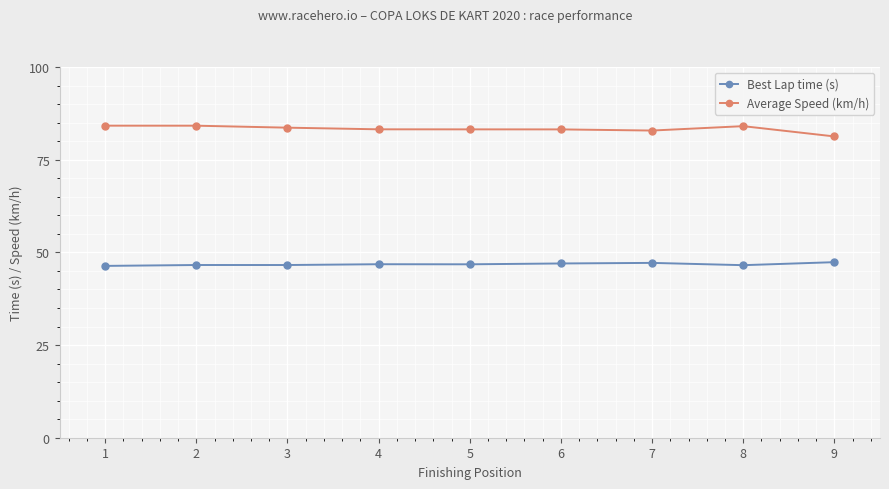

How many data points does each series have?

9